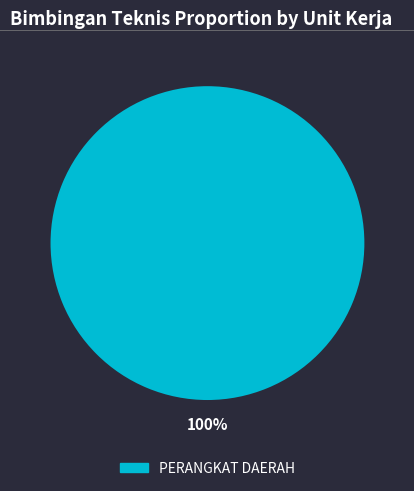

Does any single category account for the majority?

Yes